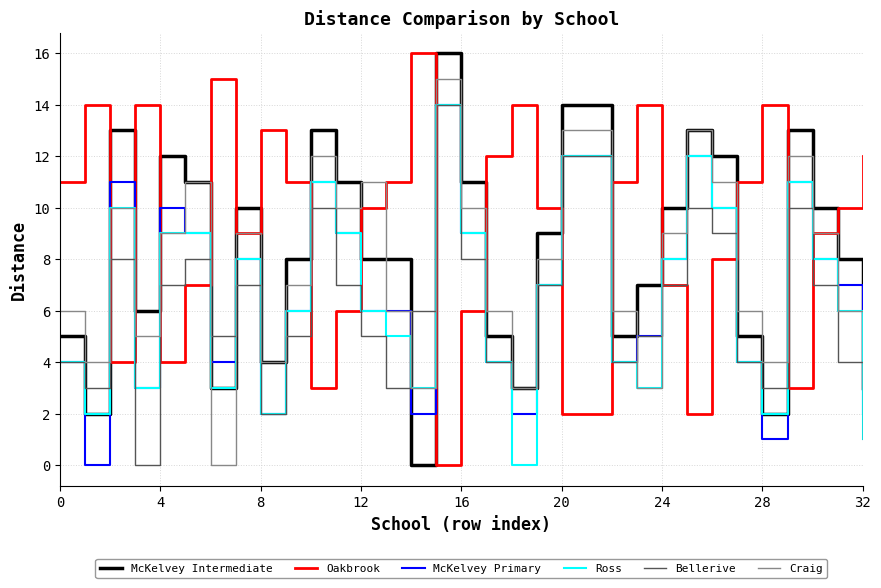

What is the greatest value displayed?

16